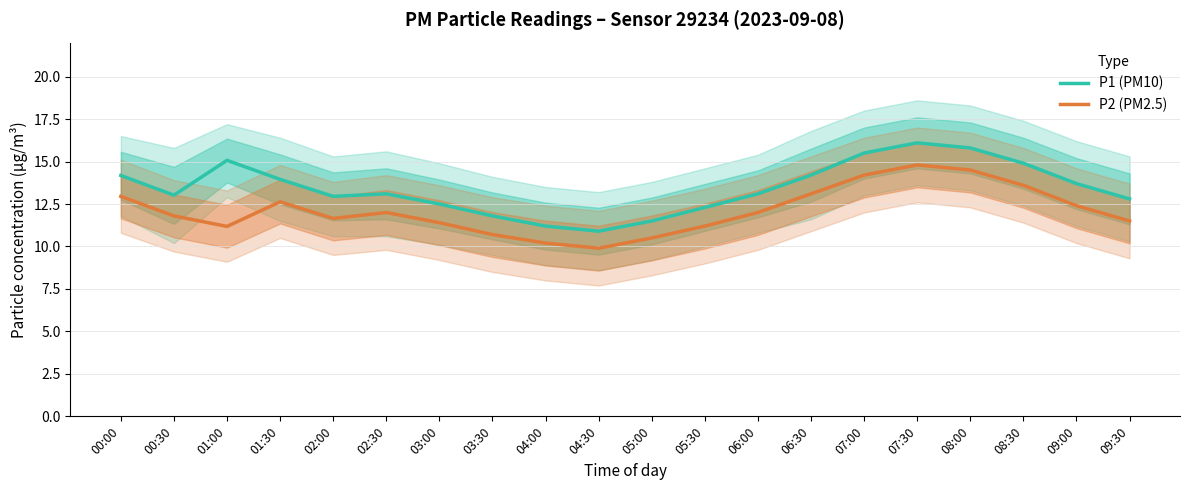

How many data points in P2 (PM2.5) are less than 12?

10